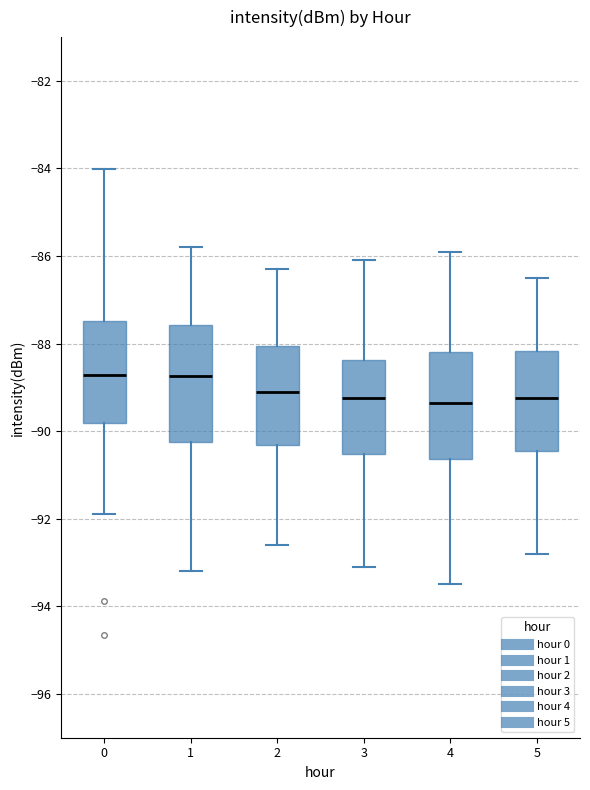

Reading left to right, transcribe this box plot: for each box, give where its median line is, the range the box spans, and where its two whiskers end, as read against the y-axis. The values are not printed on the chart, so give them approximately, as read against the axis.

0: median -88.8, box -89.8 to -87.4, whiskers -91.8 to -84.0
1: median -88.8, box -90.2 to -87.6, whiskers -93.2 to -85.8
2: median -89.0, box -90.4 to -88.0, whiskers -92.6 to -86.2
3: median -89.2, box -90.6 to -88.4, whiskers -93.0 to -86.0
4: median -89.4, box -90.6 to -88.2, whiskers -93.4 to -85.8
5: median -89.2, box -90.4 to -88.2, whiskers -92.8 to -86.4